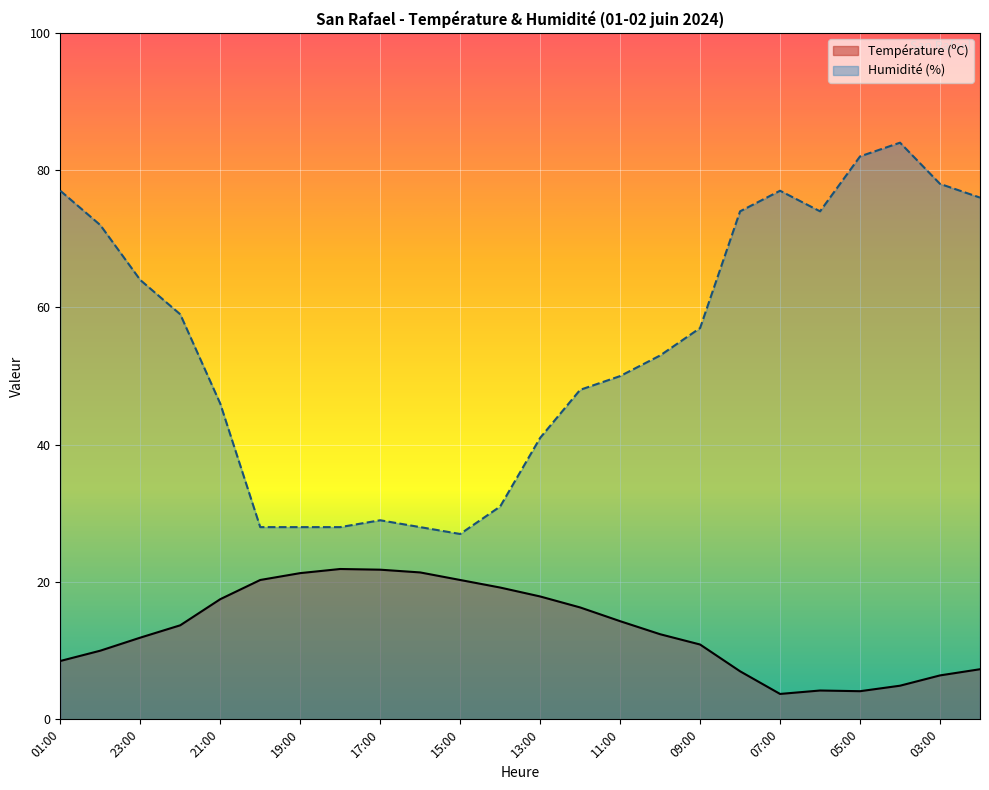

List the series in order of their peak value, highest first.

Humidité (%), Température (ºC)